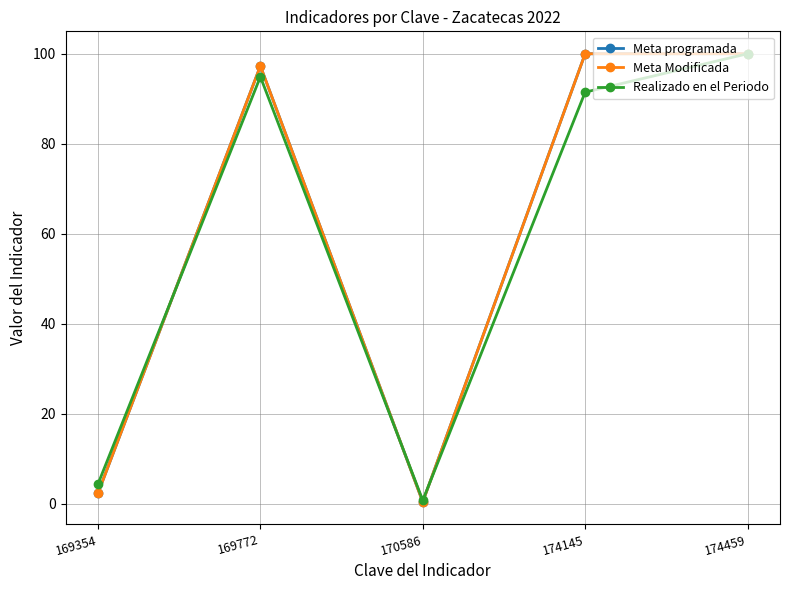

What is the difference between the Meta Modificada values at 174145 and 170586?

99.6